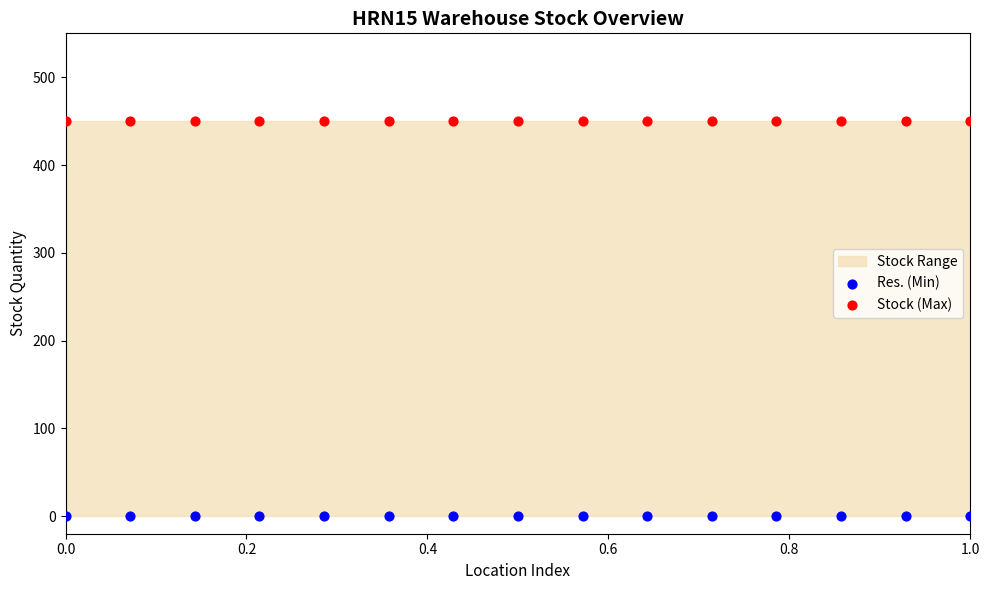

Which series contains the highest Y value?

Stock (Max)